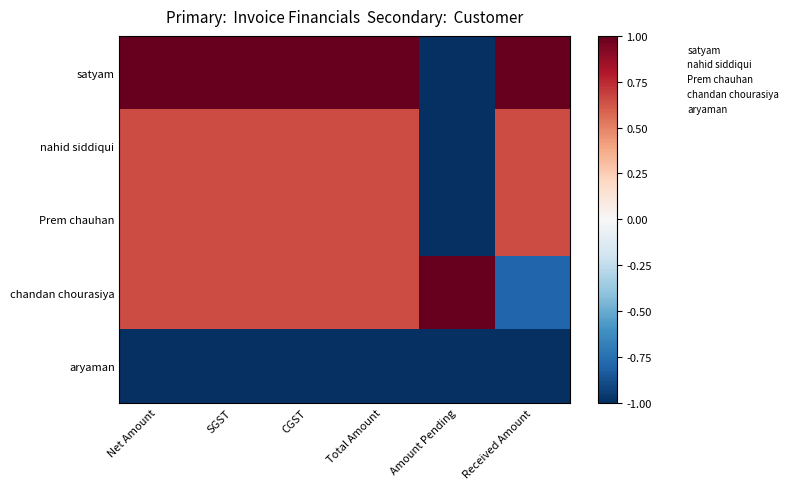

Reading left to right, what are all the values shown in this chart?

satyam: Net Amount=1.0	SGST=1.0	CGST=1.0	Total Amount=1.0	Amount Pending=-1.0	Received Amount=1.0
nahid siddiqui: Net Amount=0.7	SGST=0.7	CGST=0.7	Total Amount=0.7	Amount Pending=-1.0	Received Amount=0.7
Prem chauhan: Net Amount=0.7	SGST=0.7	CGST=0.7	Total Amount=0.7	Amount Pending=-1.0	Received Amount=0.7
chandan chourasiya: Net Amount=0.7	SGST=0.7	CGST=0.7	Total Amount=0.7	Amount Pending=1.0	Received Amount=-0.8
aryaman: Net Amount=-1.0	SGST=-1.0	CGST=-1.0	Total Amount=-1.0	Amount Pending=-1.0	Received Amount=-1.0